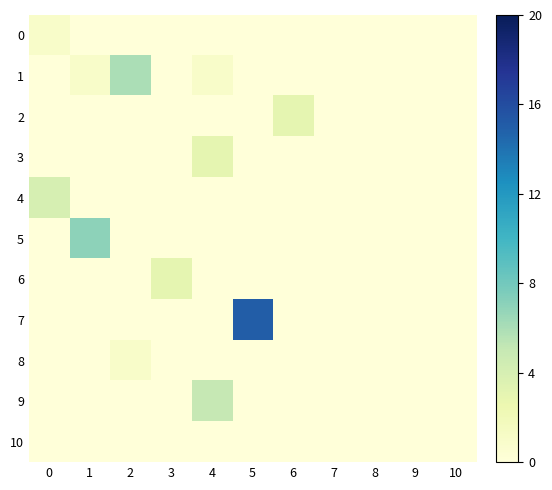

Which series changed the most between 1 and 10?

5